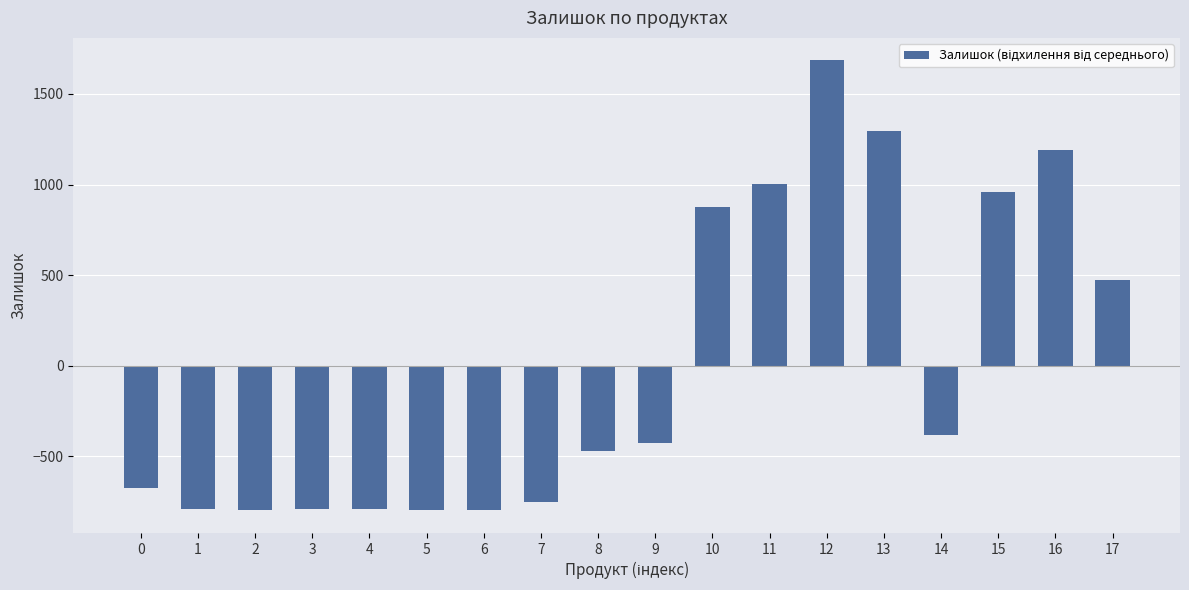

Does the chart contain stacked bars?

No